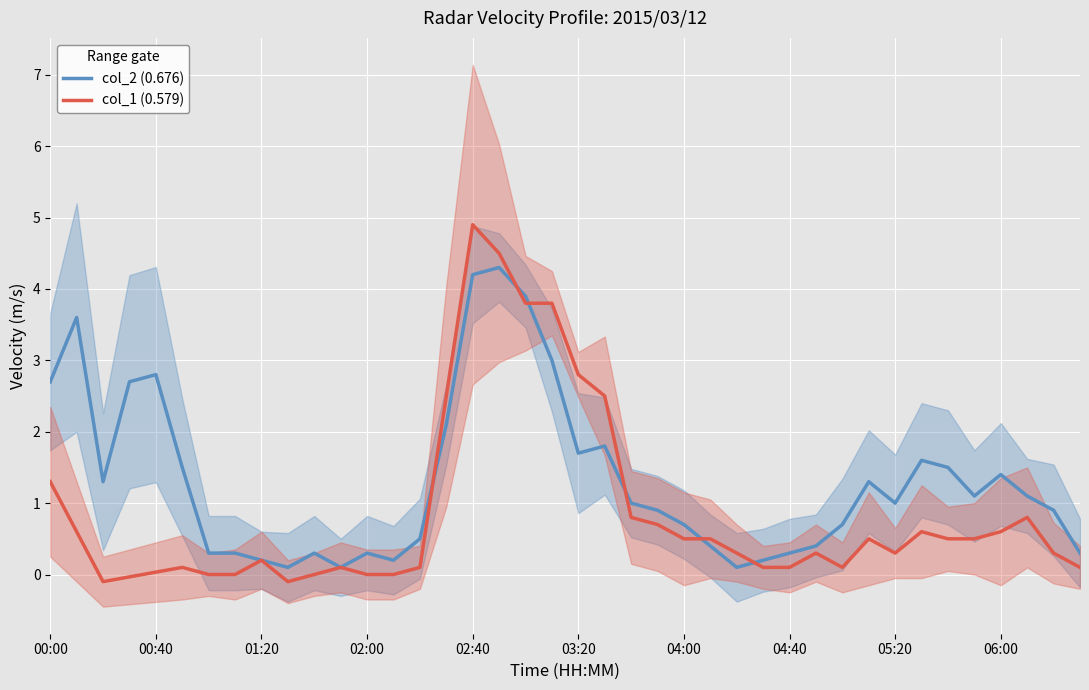

What is the highest value of the col_1 (0.579) series?

4.9